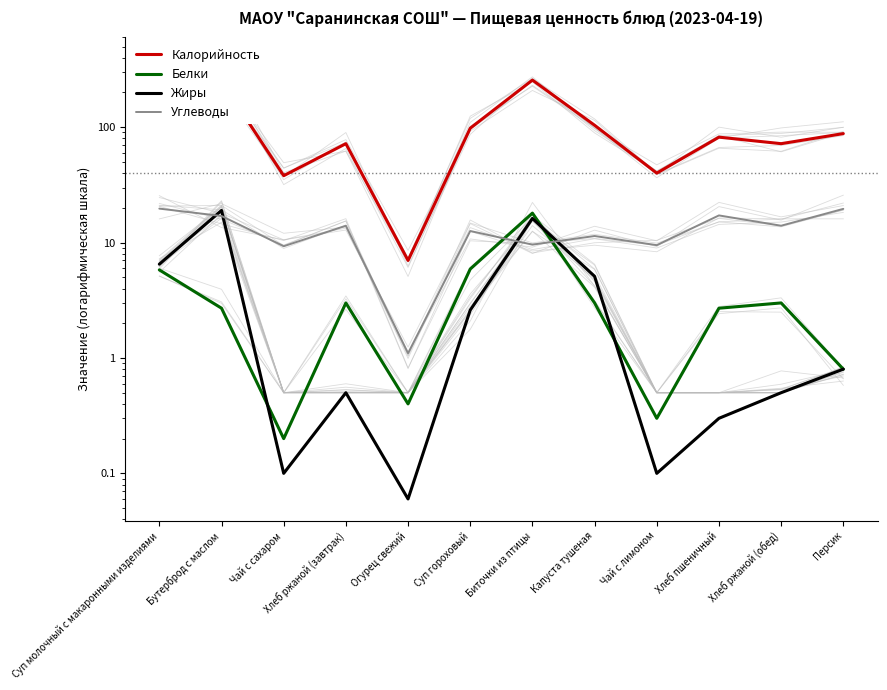

Reading left to right, extract all data points from this chart.

Калорийность: 160.0	250.0	38.0	72.0	7.0	98.0	256.0	104.0	40.0	82.0	72.0	88.0
Белки: 5.8	2.7	0.2	3.0	0.4	5.9	18.0	3.0	0.3	2.7	3.0	0.8
Жиры: 6.5	19.0	0.1	0.5	0.1	2.6	16.2	5.1	0.1	0.3	0.5	0.8
Углеводы: 19.7	17.0	9.3	14.0	1.1	12.6	9.6	11.4	9.5	17.2	14.0	19.6